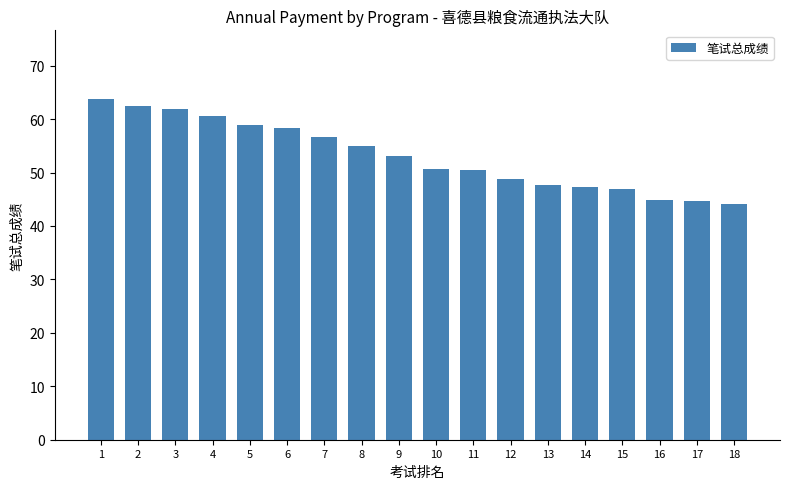

At which label is the value closest to 53?

9